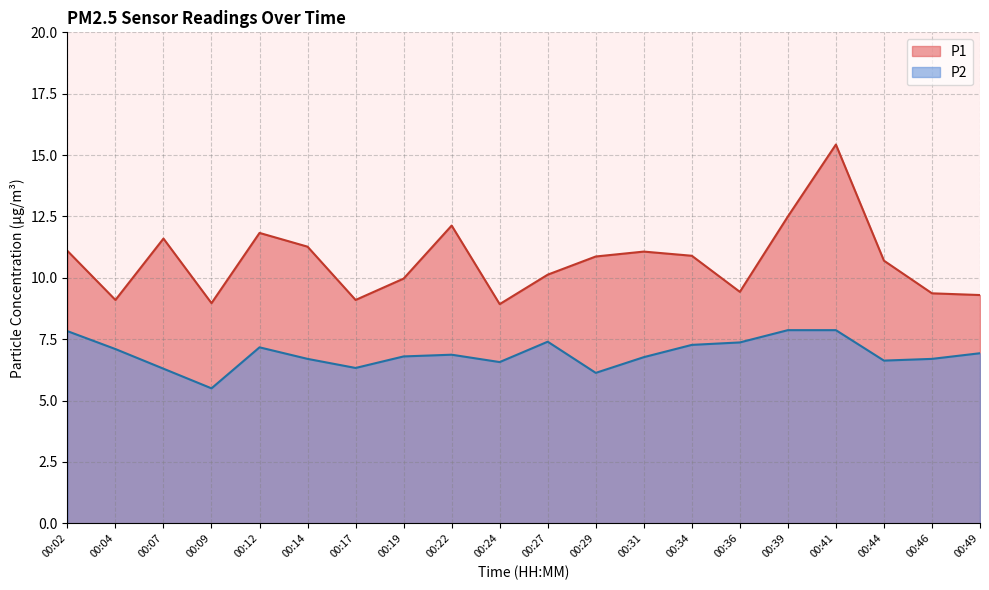

At which label does P2 first exceed 6?

00:02